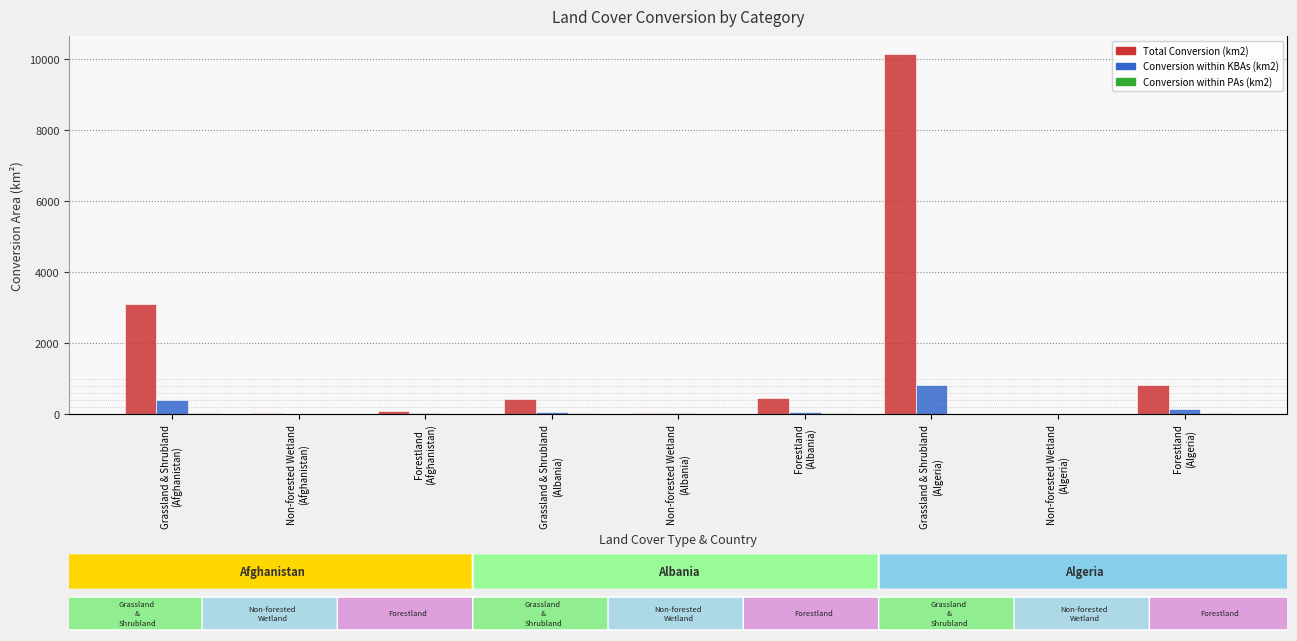

Reading left to right, transcribe all the data shown in this chart.

Total Conversion (km2): Grassland & Shrubland
(Afghanistan)=3086.8	Non-forested Wetland
(Afghanistan)=27.3	Forestland
(Afghanistan)=84.2	Grassland & Shrubland
(Albania)=428.5	Non-forested Wetland
(Albania)=30.9	Forestland
(Albania)=446.5	Grassland & Shrubland
(Algeria)=10144.6	Non-forested Wetland
(Algeria)=12.8	Forestland
(Algeria)=820.3
Conversion within KBAs (km2): Grassland & Shrubland
(Afghanistan)=381.1	Non-forested Wetland
(Afghanistan)=7.1	Forestland
(Afghanistan)=36.8	Grassland & Shrubland
(Albania)=46.3	Non-forested Wetland
(Albania)=19.6	Forestland
(Albania)=52.1	Grassland & Shrubland
(Algeria)=811.8	Non-forested Wetland
(Algeria)=6.8	Forestland
(Algeria)=150.3
Conversion within PAs (km2): Grassland & Shrubland
(Afghanistan)=16.9	Non-forested Wetland
(Afghanistan)=0.0	Forestland
(Afghanistan)=10.3	Grassland & Shrubland
(Albania)=36.1	Non-forested Wetland
(Albania)=5.7	Forestland
(Albania)=36.3	Grassland & Shrubland
(Algeria)=9.2	Non-forested Wetland
(Algeria)=0.3	Forestland
(Algeria)=14.4